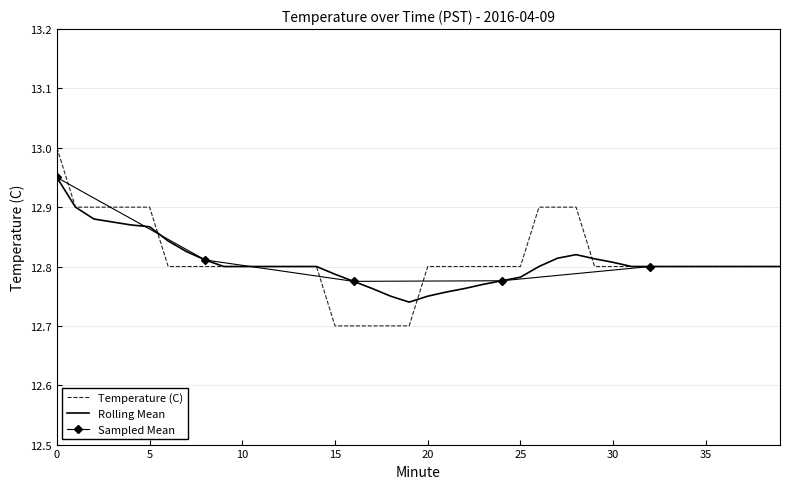

Is it true that Temperature (C) equals 12.8 at 30?

True